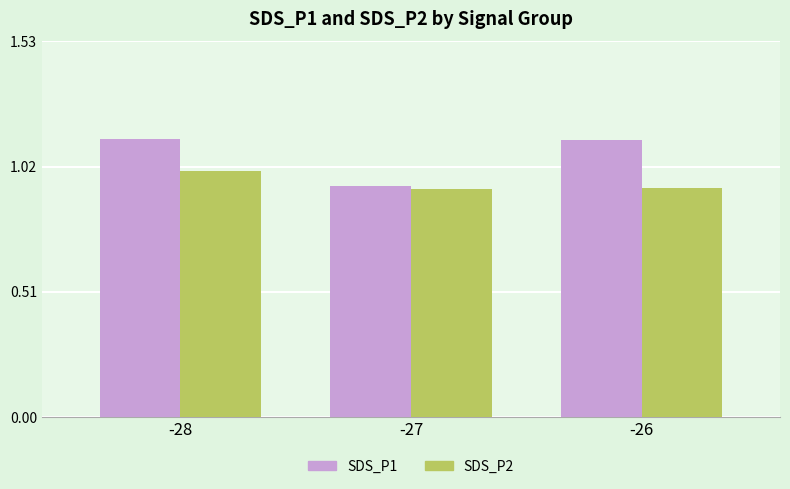

Between -28 and -27, which series saw the biggest shift?

SDS_P1